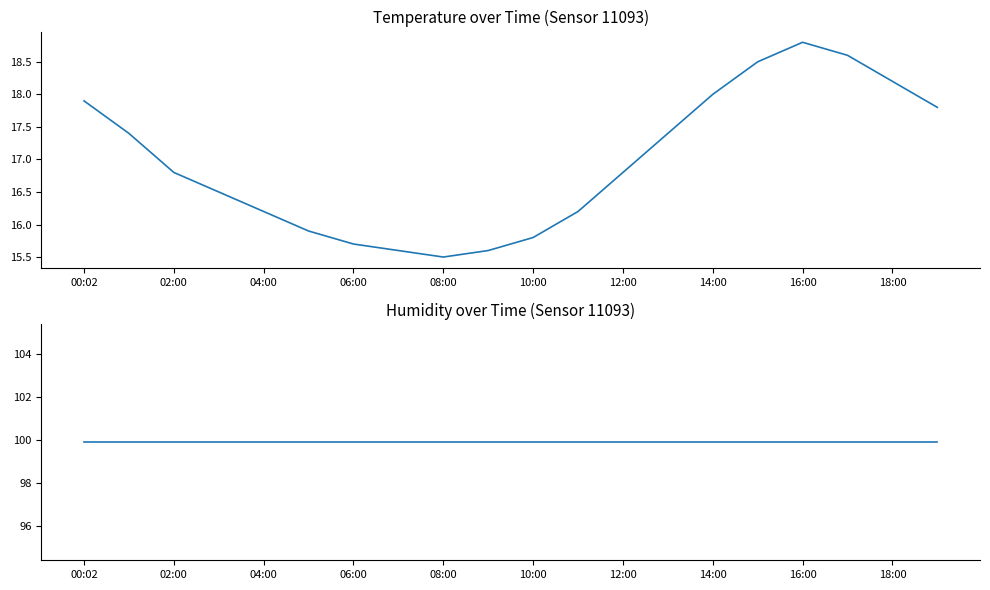

How many categories are shown in the chart?

20